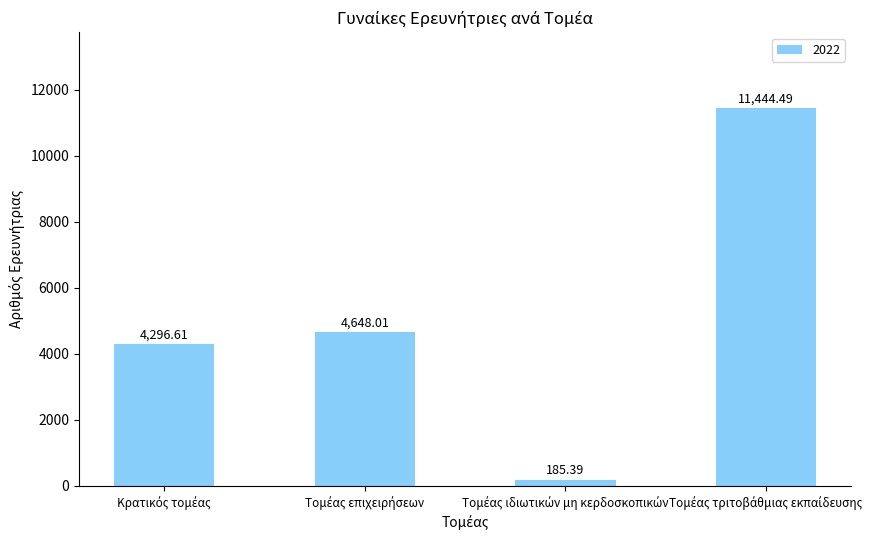

What is the sum of all values?

20574.5